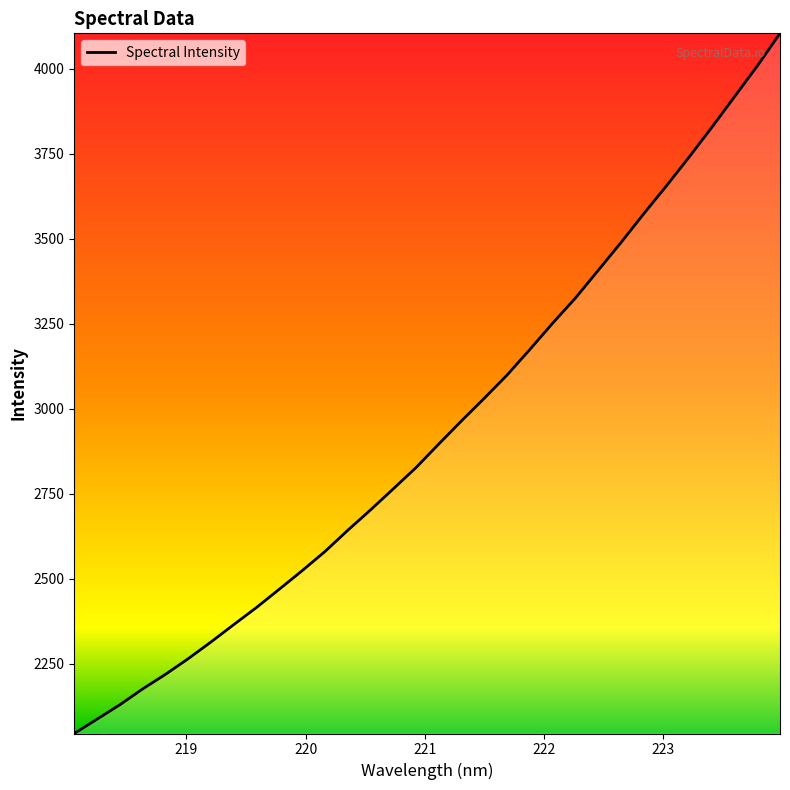

Does the chart display data point markers on the line(s)?

No